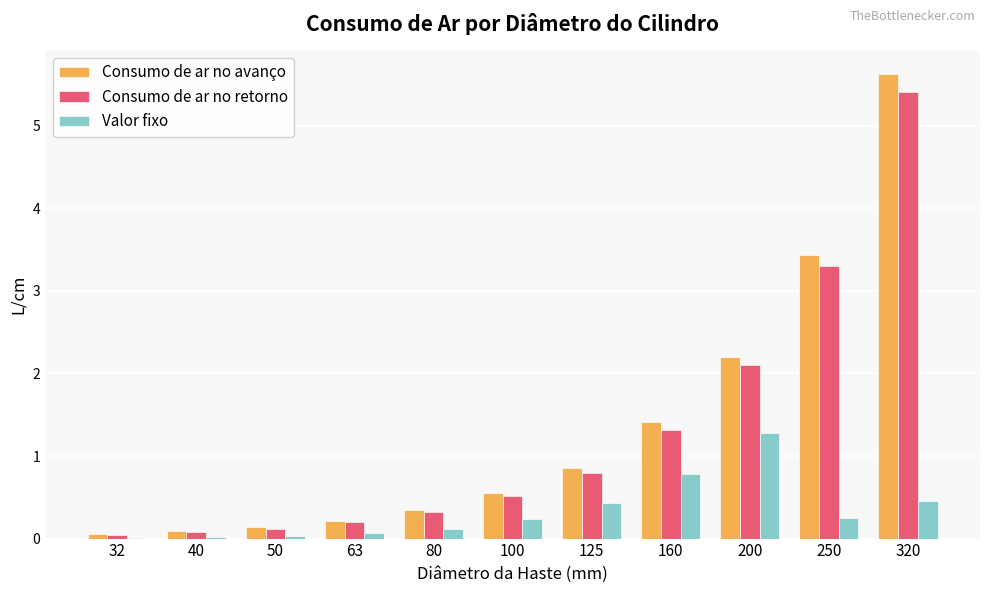

Which series has the largest total across all categories?

Consumo de ar no avanço